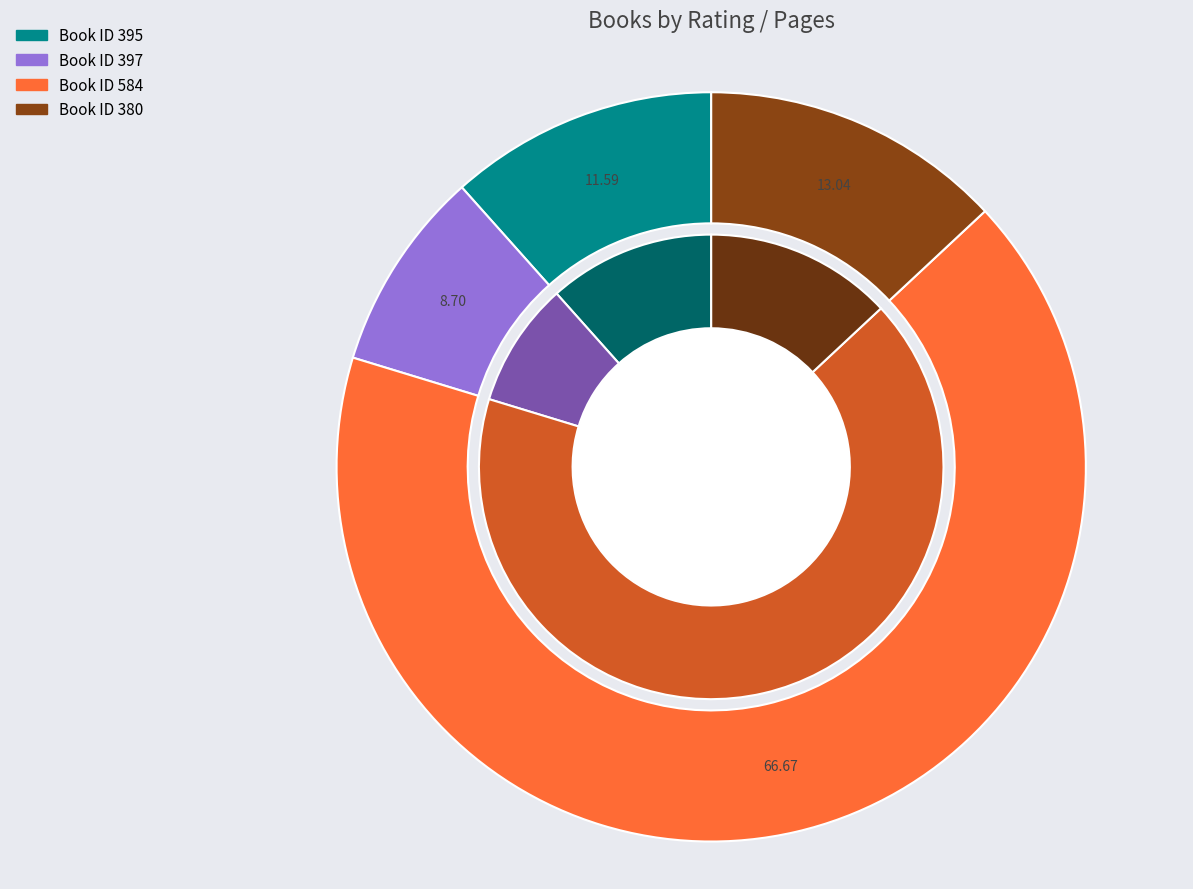

Is it true that 395 is 17% of the pie?

False